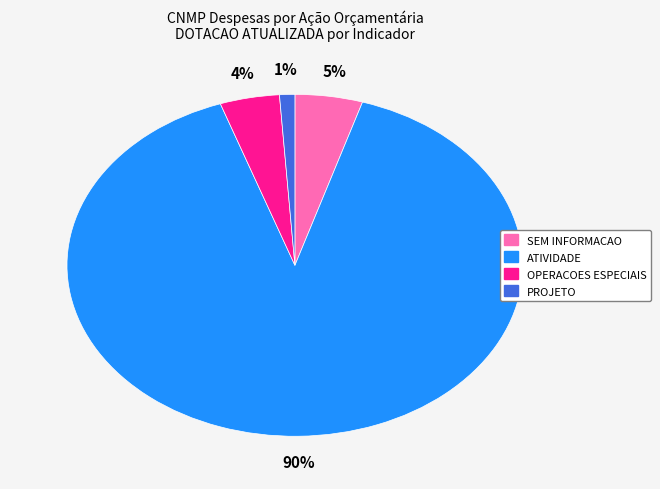

What percentage is the SEM INFORMACAO slice, to the nearest percent?

5%